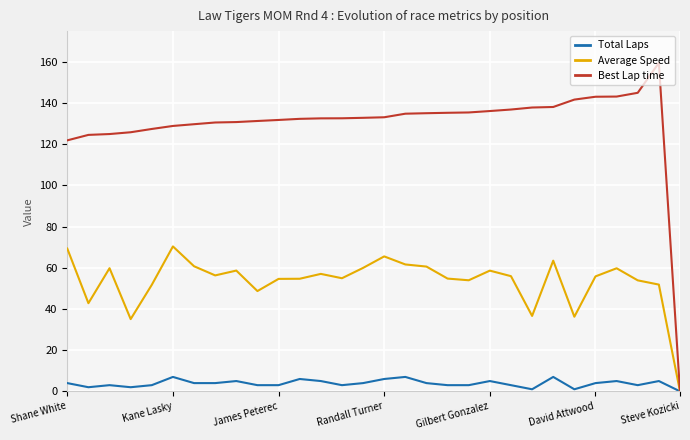

Which series has the largest total across all categories?

Best Lap time